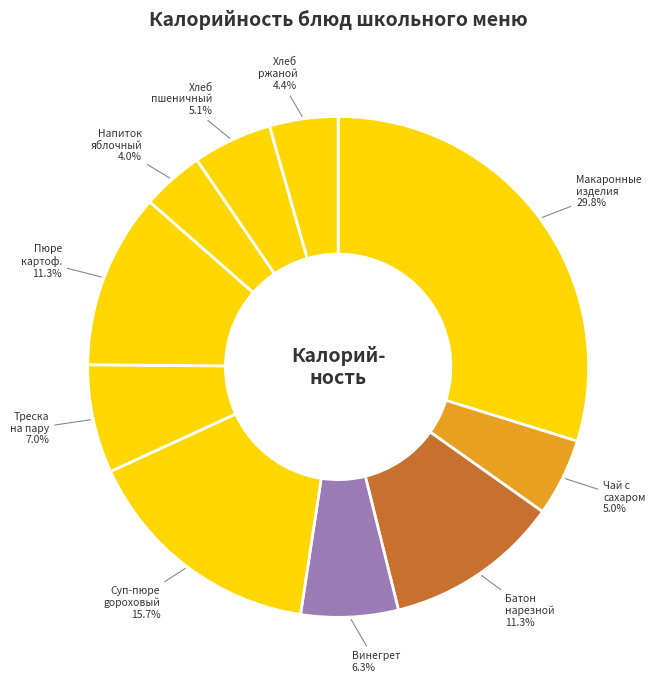

Which category has the biggest portion of the pie?

Макаронные изделия